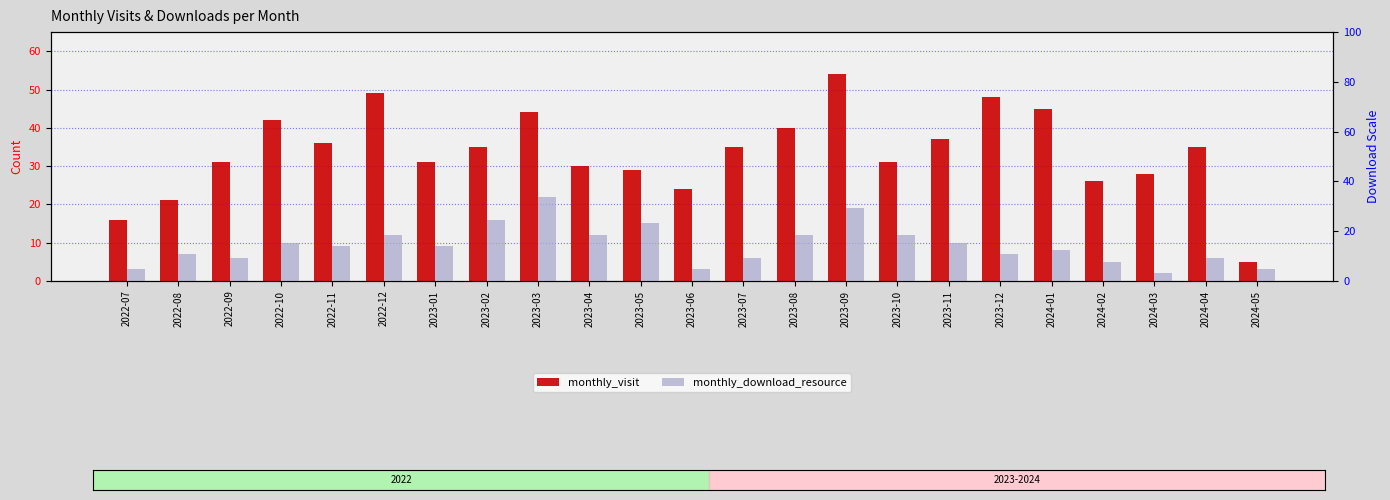

At how many categories does at least one series exceed 17?

21